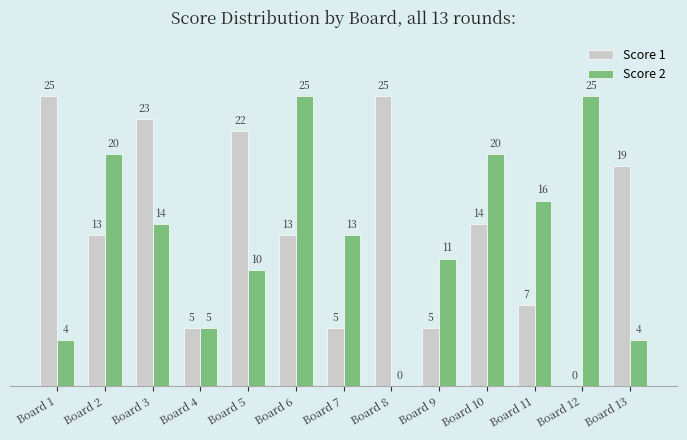

What is the spread (max minus min) of values at Board 2?

7